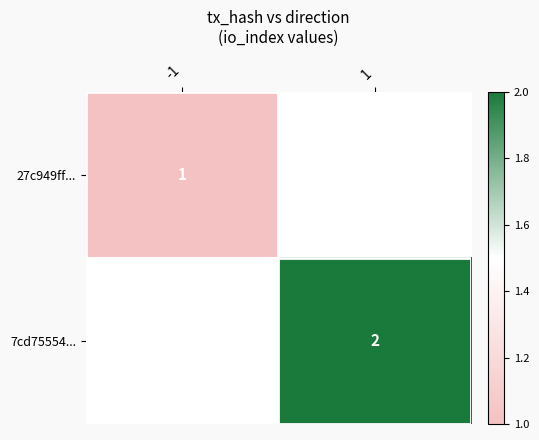

The value of 27c949ff... at -1 is 1. True or false?

True